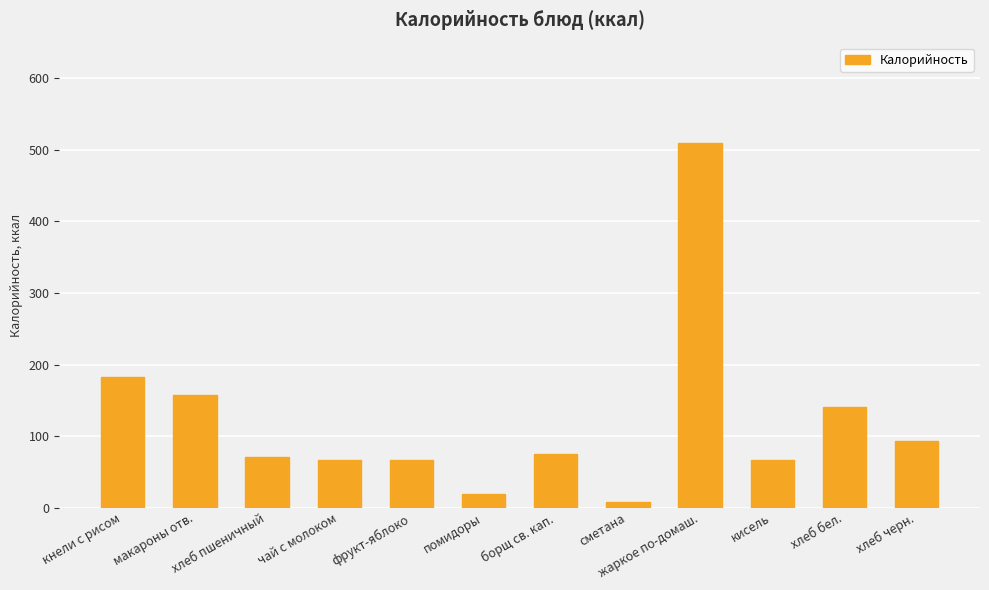

True or false: the data shows 75.1 at борщ св. кап..

True